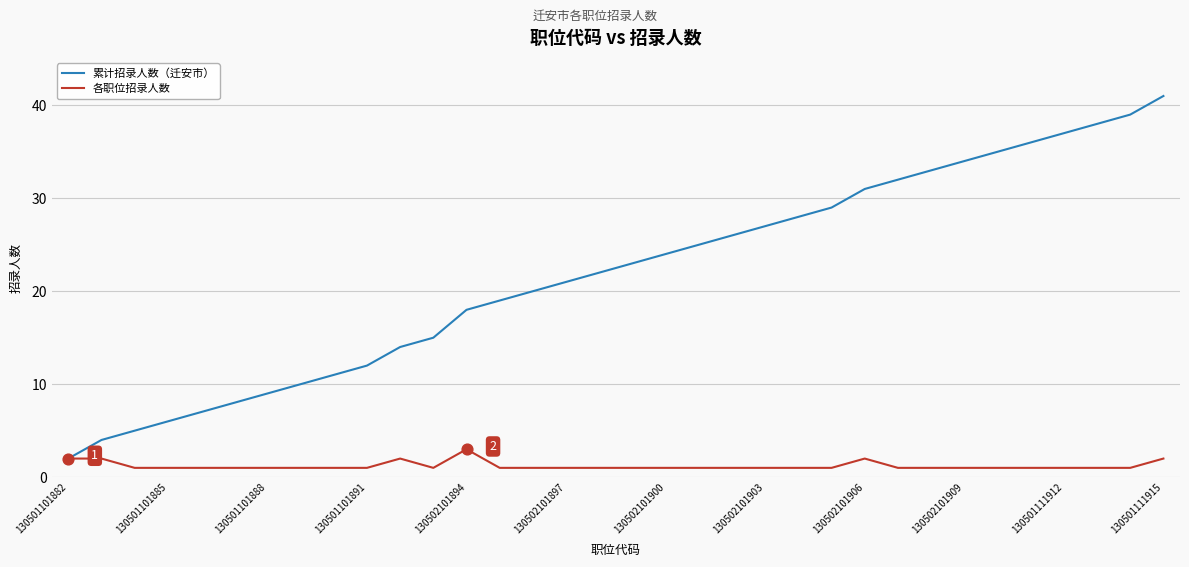

Which series has the largest total across all categories?

累计招录人数（迁安市）